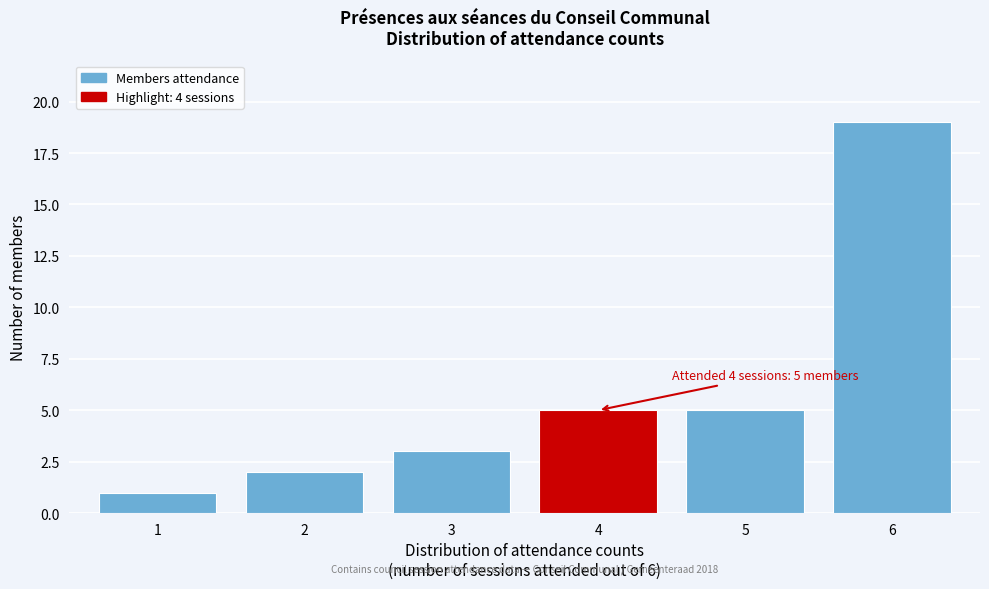

Which range on the x-axis has the tallest bar?

5.5 to 6.5